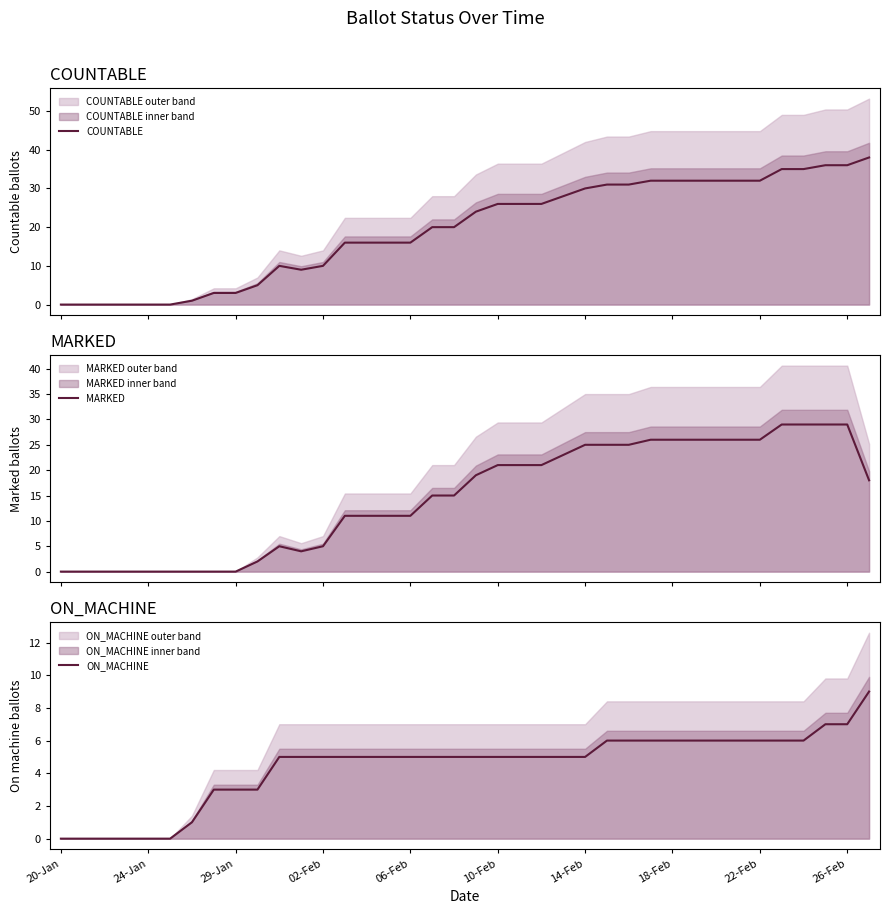

What is the value of the COUNTABLE point at the 35th from the left?

35